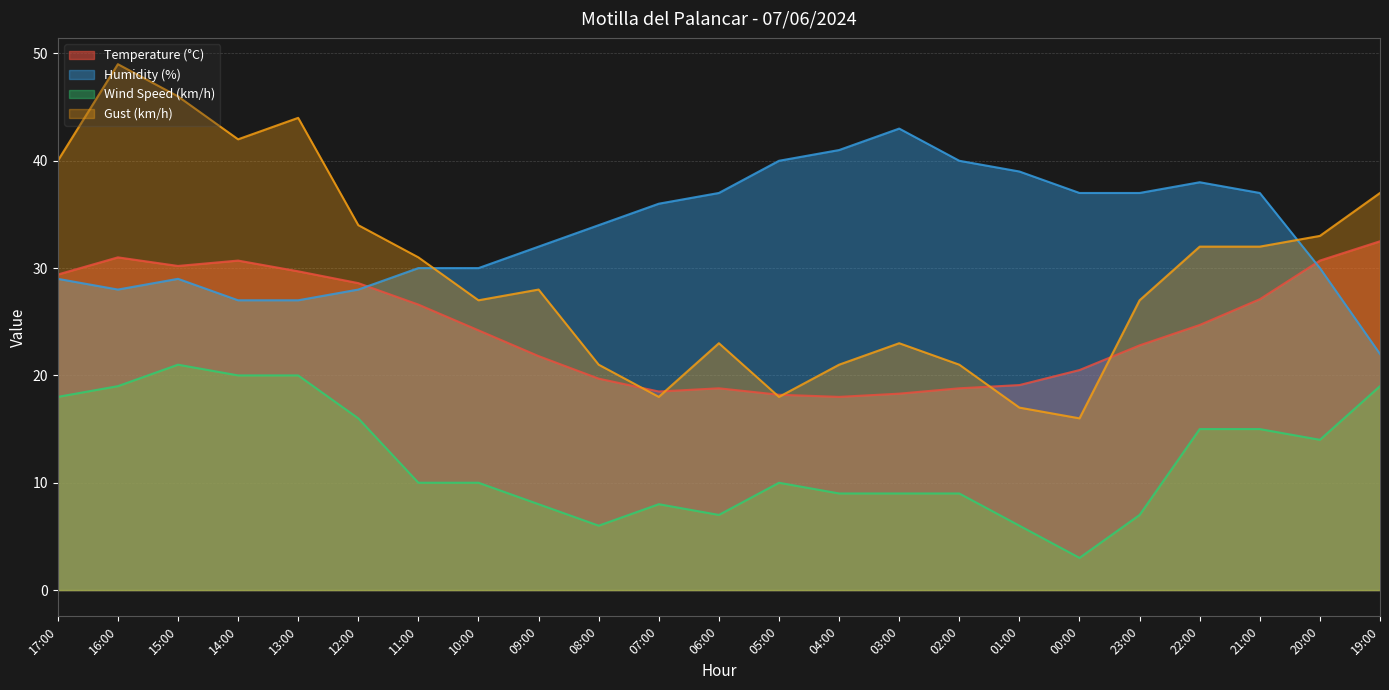

Which series has the largest total across all categories?

Humidity (%)